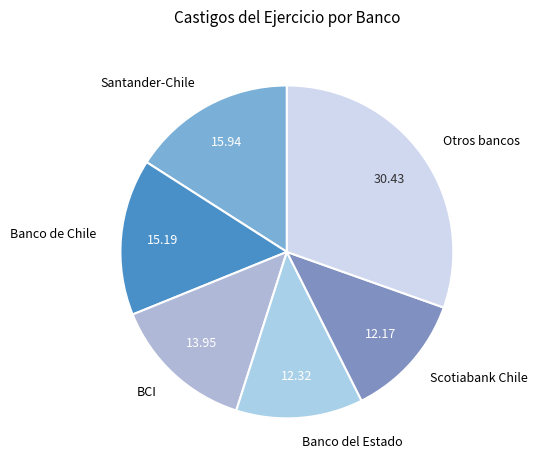

Combined, do Banco de Chile and Scotiabank Chile account for over 50%?

No